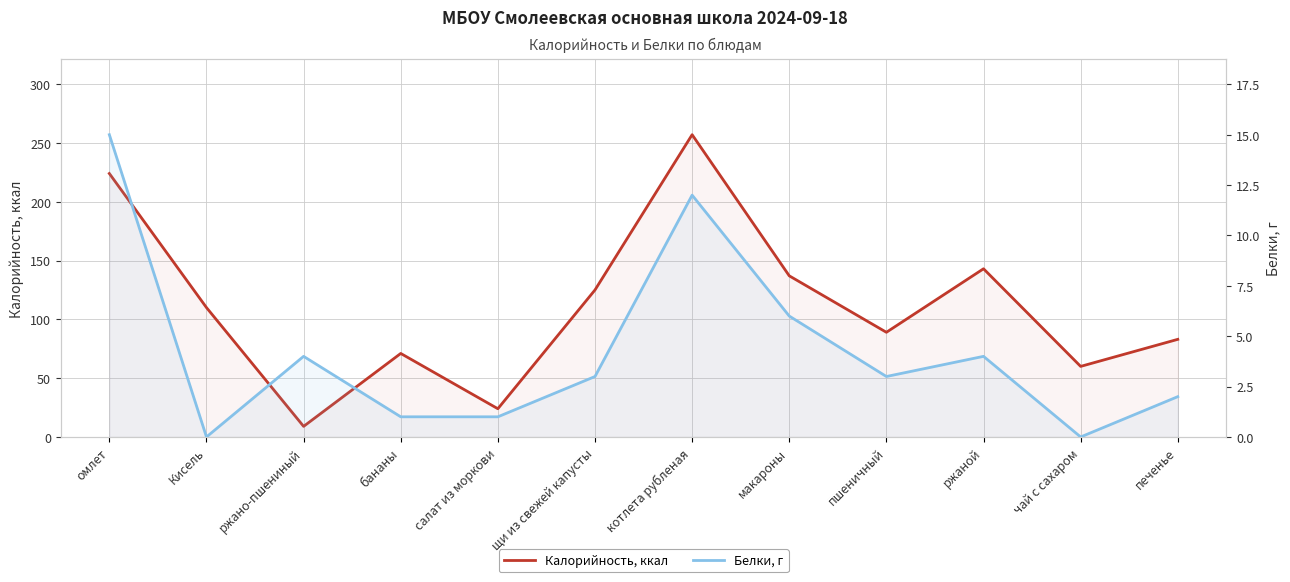

What position from the right is макароны?

5